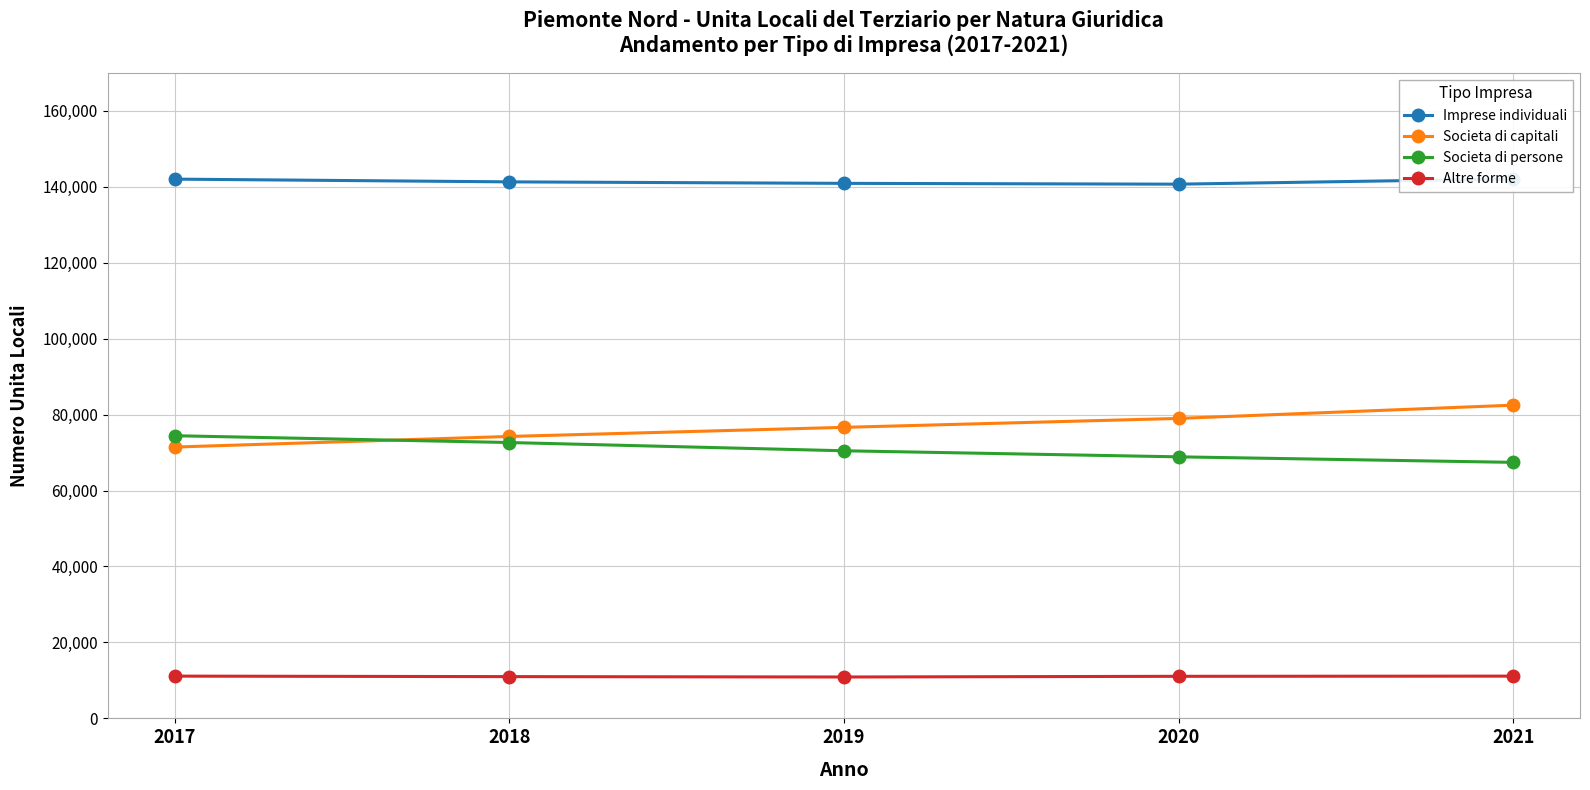

Reading right to left, list all the values displayed in this chart.

Imprese individuali: 142042	140660	140875	141267	141988
Societa di capitali: 82473	78984	76630	74236	71443
Societa di persone: 67414	68868	70462	72634	74428
Altre forme: 11128	11078	10900	11000	11128